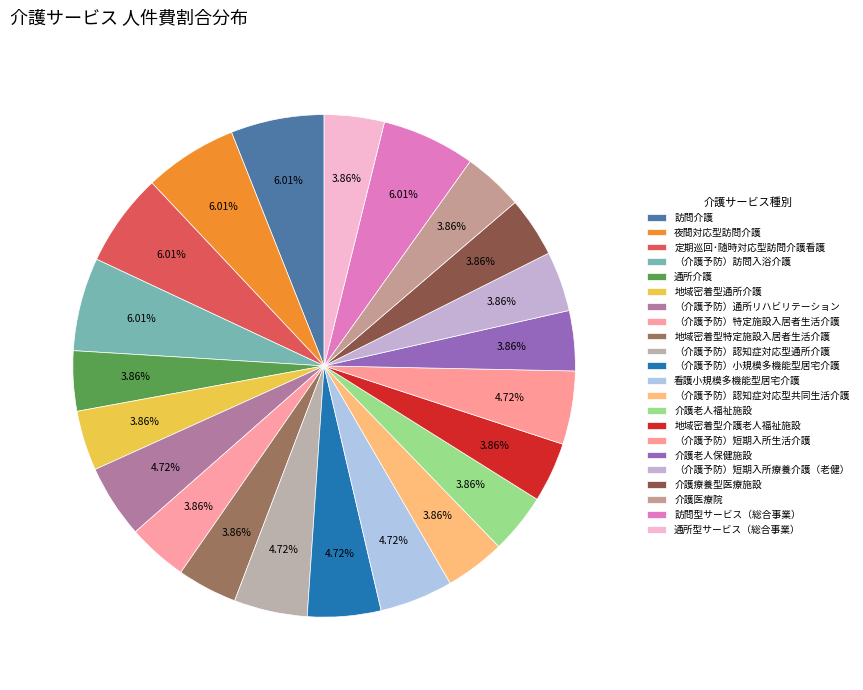

Combined, do （介護予防）小規模多機能型居宅介護 and 地域密着型特定施設入居者生活介護 account for over 50%?

No